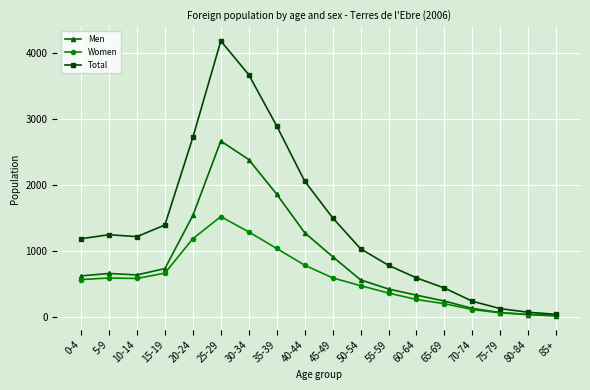

Where does the Men series first go above 635?

5-9